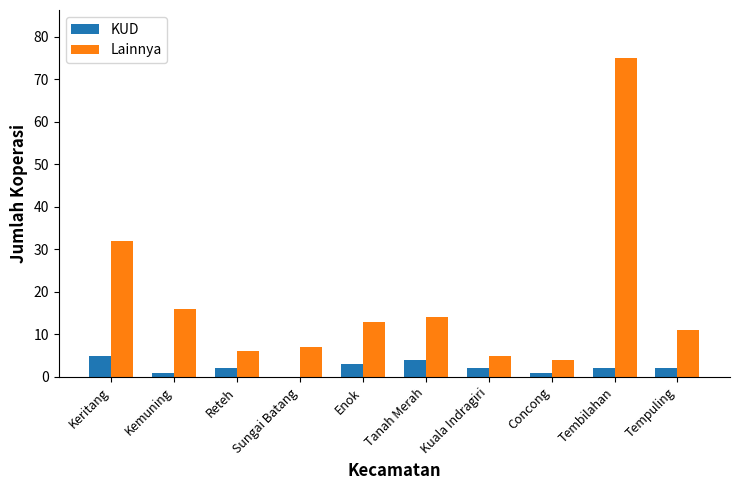

Reading left to right, extract all data points from this chart.

KUD: Keritang=5	Kemuning=1	Reteh=2	Sungai Batang=0	Enok=3	Tanah Merah=4	Kuala Indragiri=2	Concong=1	Tembilahan=2	Tempuling=2
Lainnya: Keritang=32	Kemuning=16	Reteh=6	Sungai Batang=7	Enok=13	Tanah Merah=14	Kuala Indragiri=5	Concong=4	Tembilahan=75	Tempuling=11